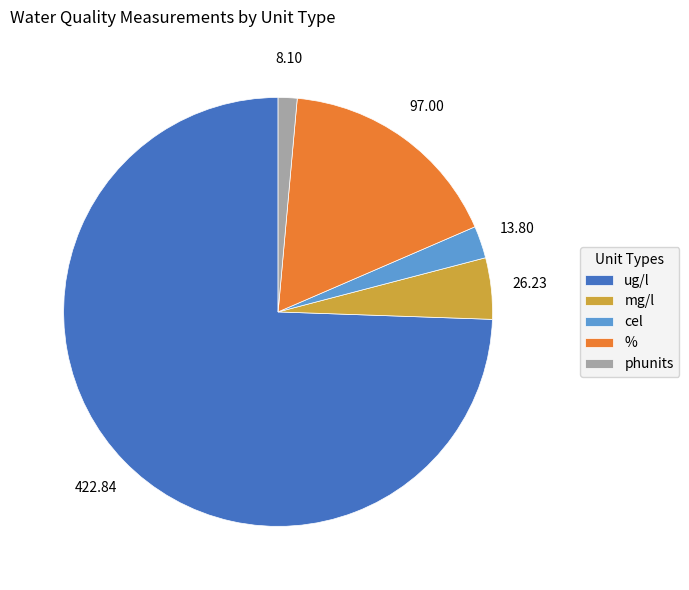

Rank the categories by value from lowest to highest.

phunits, cel, mg/l, %, ug/l